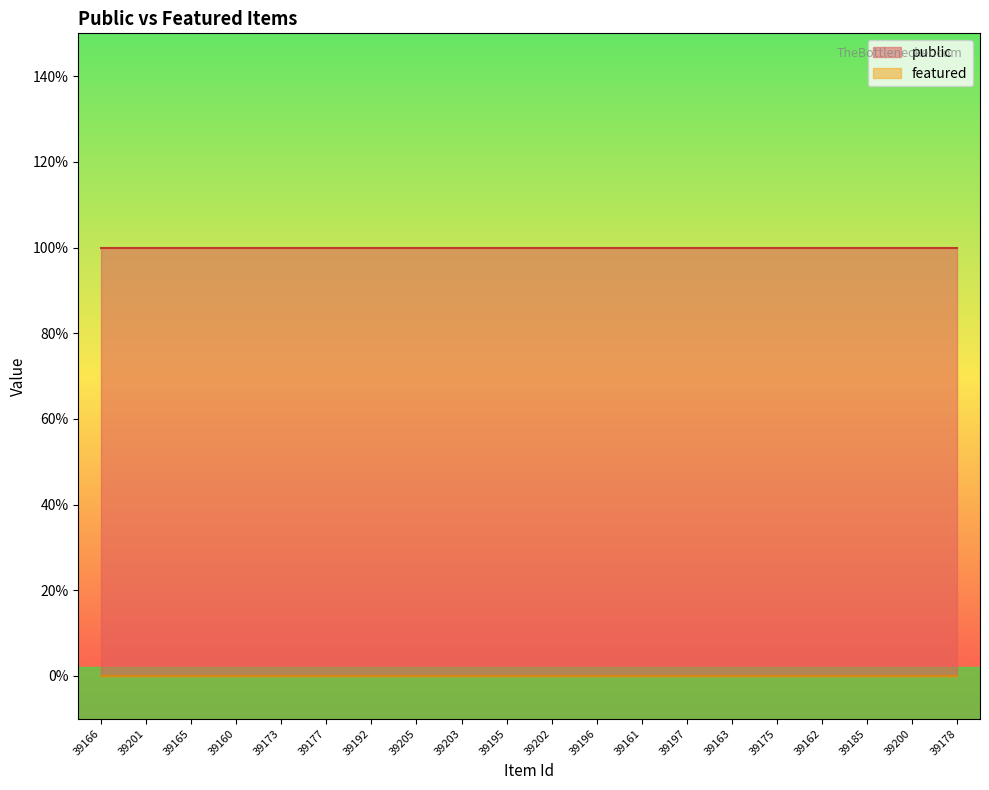

What is the highest value of the public series?

1